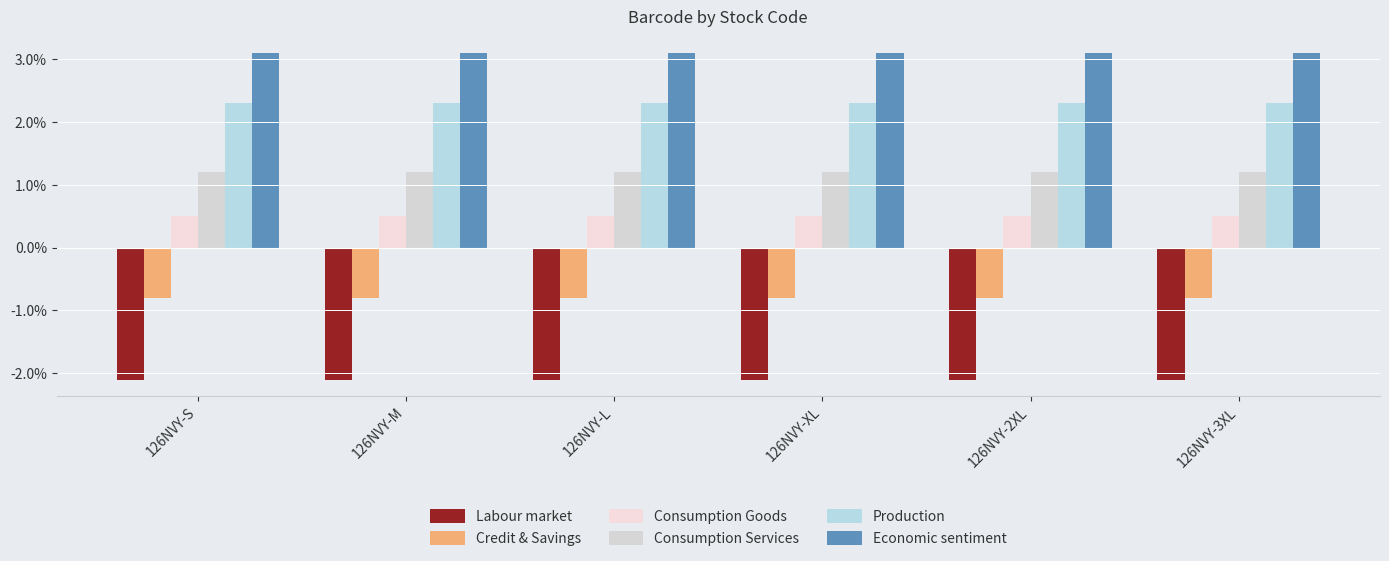

What is the label of the 4th bar from the right?

126NVY-L